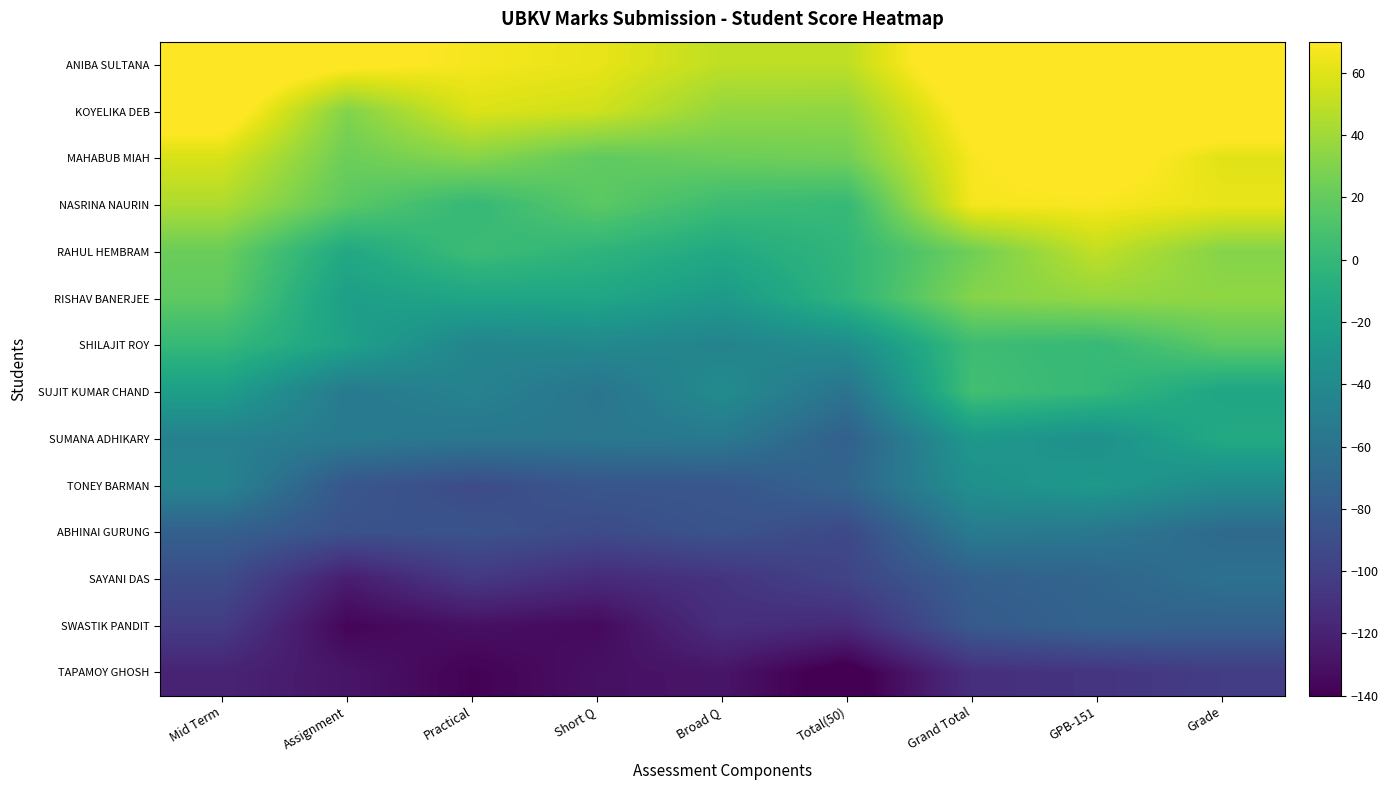

Reading left to right, extract all data points from this chart.

ANIBA SULTANA: Mid Term=86.2	Assignment=73.5	Practical=67.0	Short Q=63.0	Broad Q=49.7	Total(50)=49.7	Grand Total=86.7	GPB-151=111.0	Grade=103.0
KOYELIKA DEB: Mid Term=80.9	Assignment=30.2	Practical=58.7	Short Q=54.6	Broad Q=36.0	Total(50)=35.1	Grand Total=75.1	GPB-151=78.7	Grade=85.4
MAHABUB MIAH: Mid Term=57.2	Assignment=23.0	Practical=32.6	Short Q=18.4	Broad Q=23.0	Total(50)=25.2	Grand Total=67.9	GPB-151=77.8	Grade=60.2
NASRINA NAURIN: Mid Term=44.3	Assignment=16.6	Practical=0.2	Short Q=17.1	Broad Q=4.0	Total(50)=0.8	Grand Total=67.3	GPB-151=67.8	Grade=63.1
RAHUL HEMBRAM: Mid Term=22.6	Assignment=-13.6	Practical=4.0	Short Q=-3.3	Broad Q=-12.9	Total(50)=-1.7	Grand Total=24.5	GPB-151=50.7	Grade=31.2
RISHAV BANERJEE: Mid Term=18.0	Assignment=-22.6	Practical=-16.3	Short Q=-15.5	Broad Q=-26.4	Total(50)=-2.8	Grand Total=31.3	GPB-151=36.3	Grade=34.9
SHILAJIT ROY: Mid Term=0.6	Assignment=-19.7	Practical=-44.7	Short Q=-41.4	Broad Q=-46.0	Total(50)=-37.5	Grand Total=4.4	GPB-151=0.8	Grade=17.6
SUJIT KUMAR CHAND: Mid Term=-22.0	Assignment=-54.3	Practical=-46.4	Short Q=-58.5	Broad Q=-38.6	Total(50)=-60.5	Grand Total=6.9	GPB-151=0.5	Grade=-16.7
SUMANA ADHIKARY: Mid Term=-47.9	Assignment=-53.6	Practical=-56.9	Short Q=-56.2	Broad Q=-54.9	Total(50)=-75.9	Grand Total=-27.3	GPB-151=-34.6	Grade=-12.2
TONEY BARMAN: Mid Term=-44.8	Assignment=-83.5	Practical=-91.6	Short Q=-84.1	Broad Q=-83.7	Total(50)=-71.6	Grand Total=-34.3	GPB-151=-26.8	Grade=-39.3
ABHINAI GURUNG: Mid Term=-75.3	Assignment=-87.4	Practical=-86.0	Short Q=-92.0	Broad Q=-85.7	Total(50)=-94.0	Grand Total=-53.2	GPB-151=-56.0	Grade=-68.1
SAYANI DAS: Mid Term=-91.0	Assignment=-123.3	Practical=-105.1	Short Q=-114.8	Broad Q=-109.0	Total(50)=-97.0	Grand Total=-76.8	GPB-151=-71.9	Grade=-61.6
SWASTIK PANDIT: Mid Term=-102.8	Assignment=-137.3	Practical=-130.9	Short Q=-134.8	Broad Q=-111.7	Total(50)=-115.4	Grand Total=-80.6	GPB-151=-73.5	Grade=-75.5
TAPAMOY GHOSH: Mid Term=-119.4	Assignment=-128.2	Practical=-138.8	Short Q=-130.8	Broad Q=-128.1	Total(50)=-145.5	Grand Total=-111.7	GPB-151=-108.2	Grade=-102.2